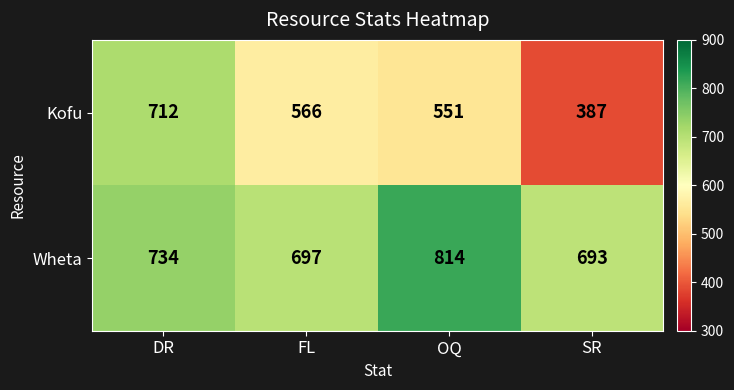

What is the spread (max minus min) of values at OQ?

263